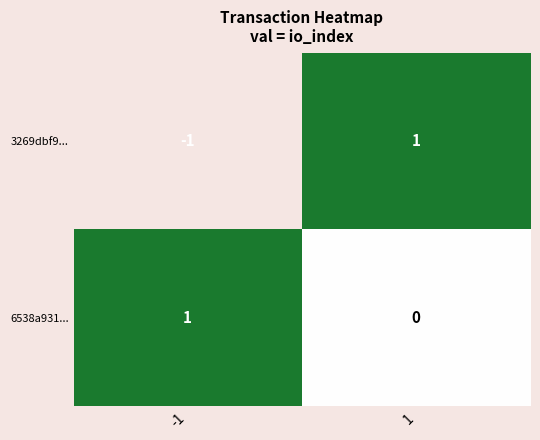

Count the number of data series in this chart.

2